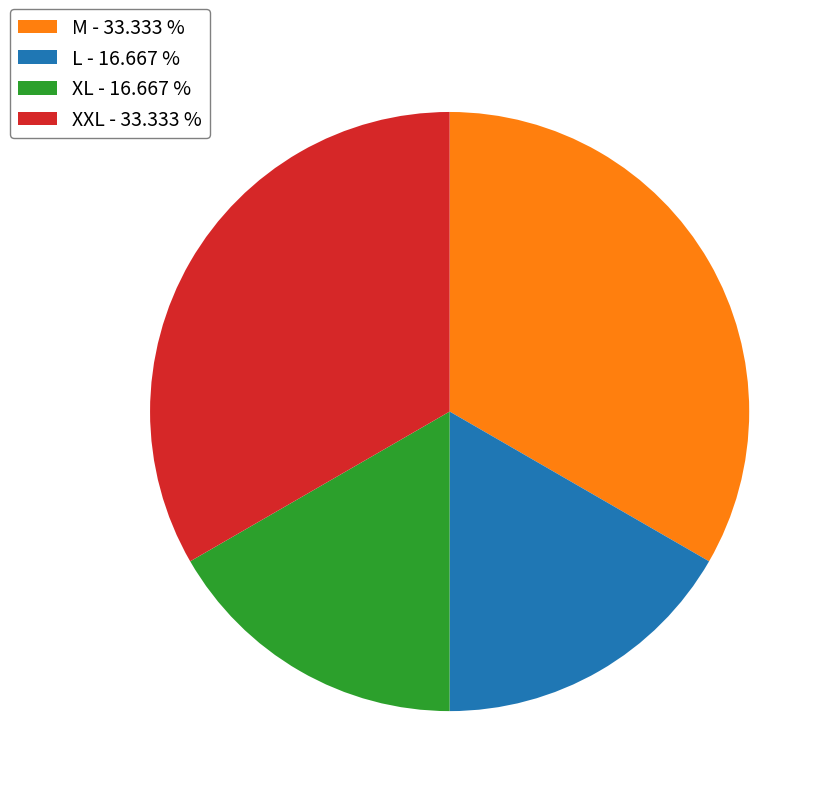

How many slices are in this pie chart?

4